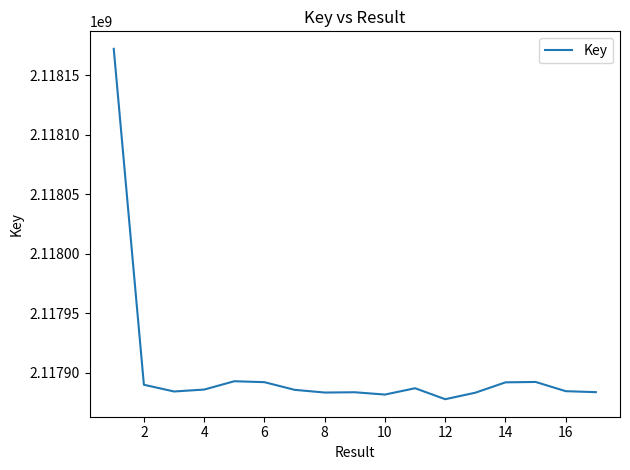

What is the smallest value displayed?

2117877985